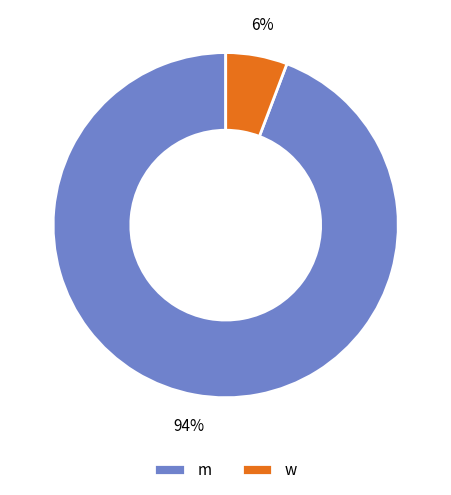

To the nearest percent, what is the average slice percentage?

50%